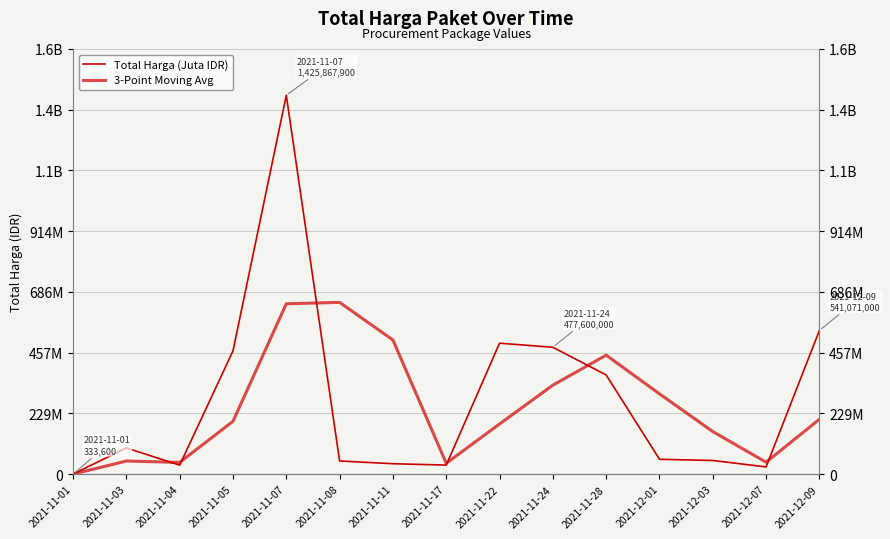

What position from the left is 2021-11-07?

5